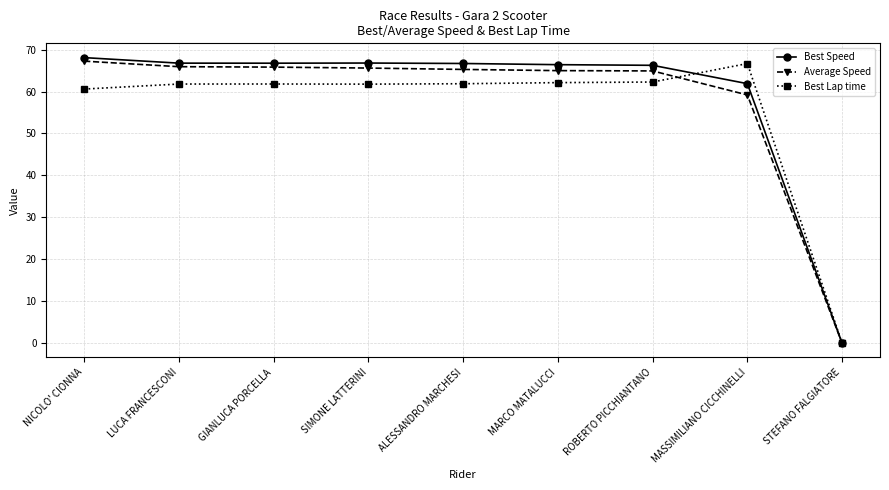

Read the Best Lap time value at ALESSANDRO MARCHESI.

61.9